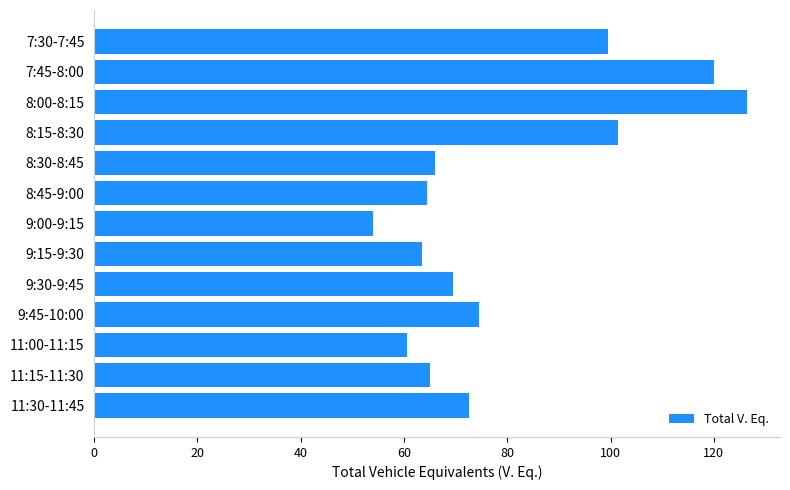

What is the average value?

79.8